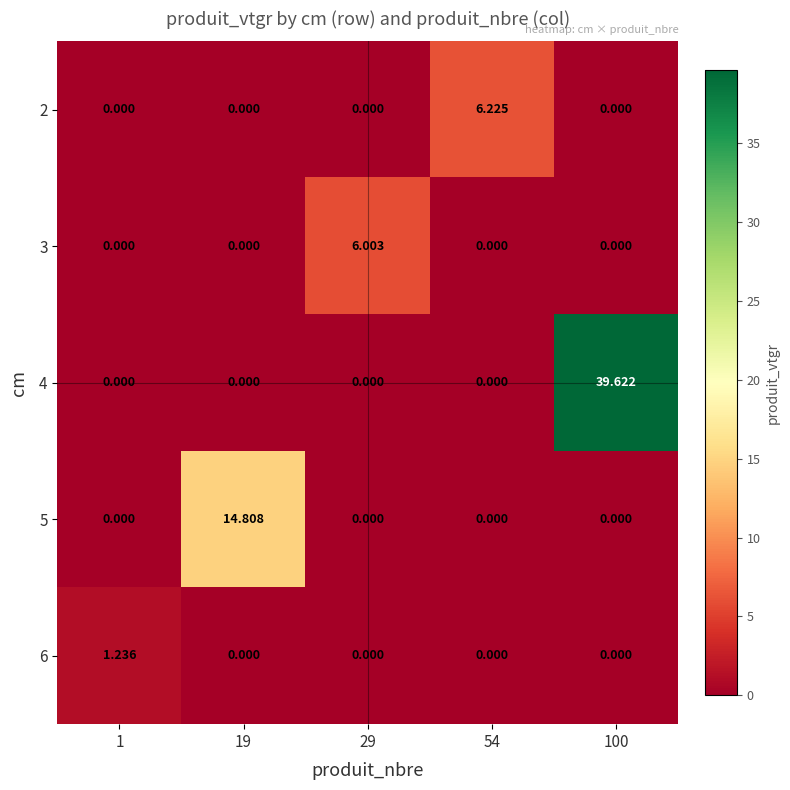

How many distinct data groups are displayed?

5